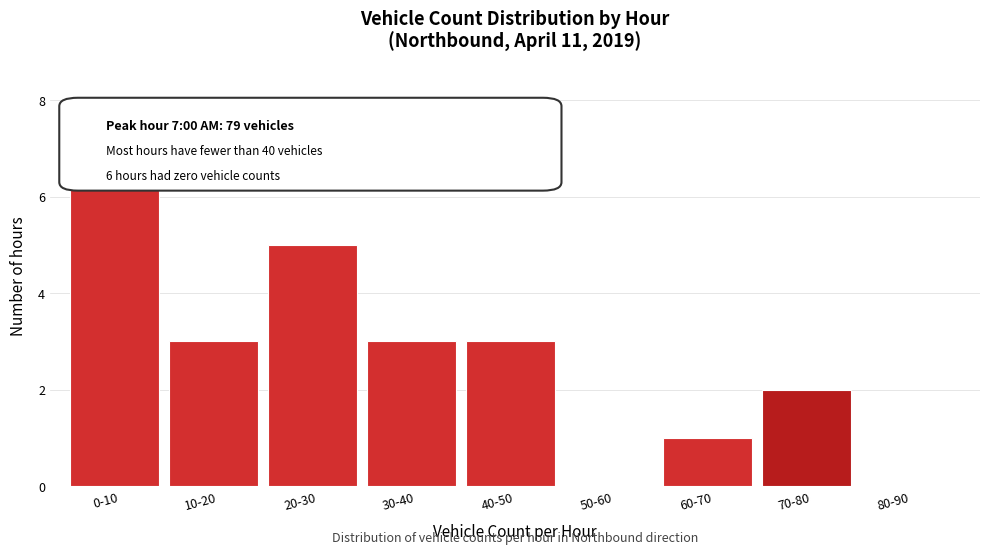

True or false: the data shows 7 at 20-30.

False